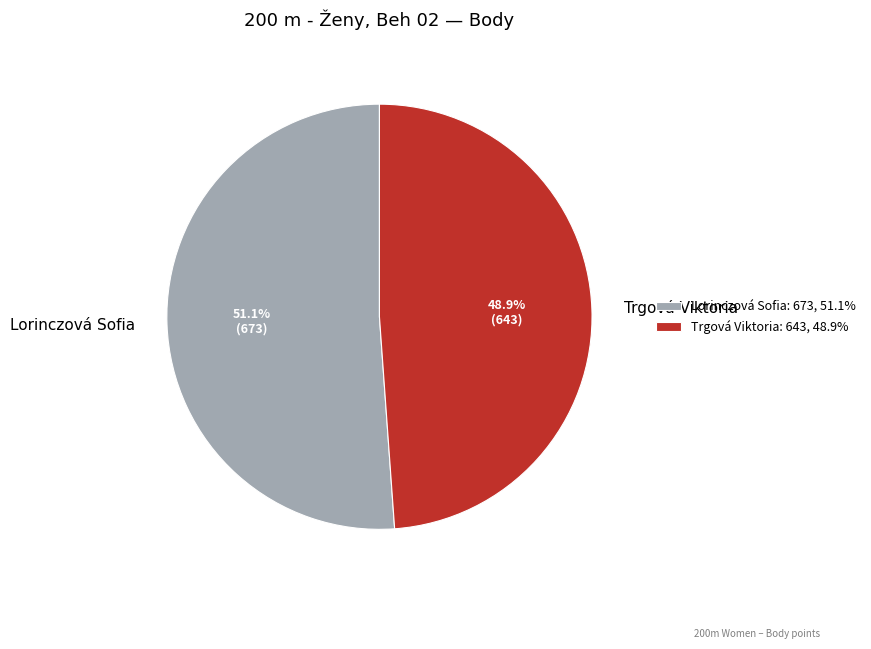

What percentage is the Lorinczová Sofia slice, to the nearest percent?

51%